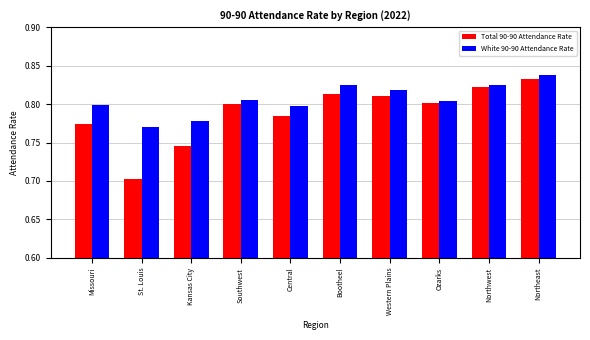

What is the difference between the second highest and minimum values in the Total 90-90 Attendance Rate series?

0.1